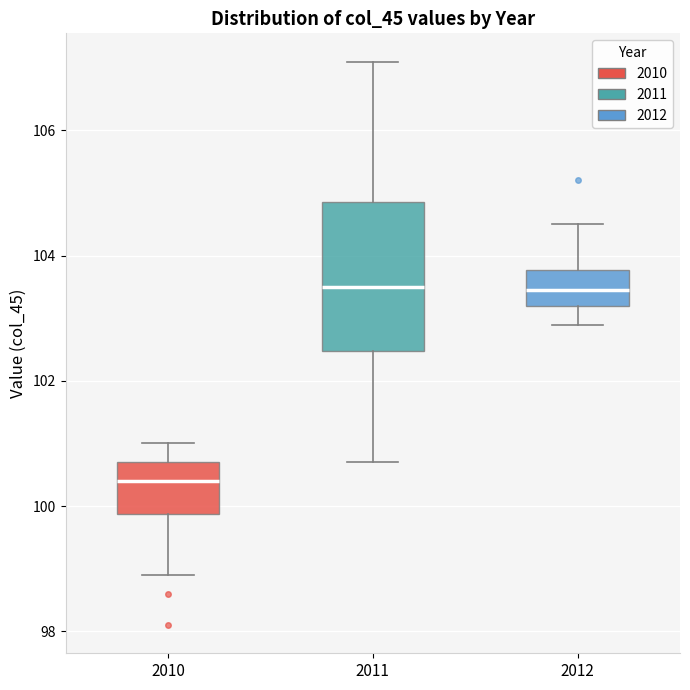

Comparing the boxes themselves (not the whiskers), which one is the tallest?

2011